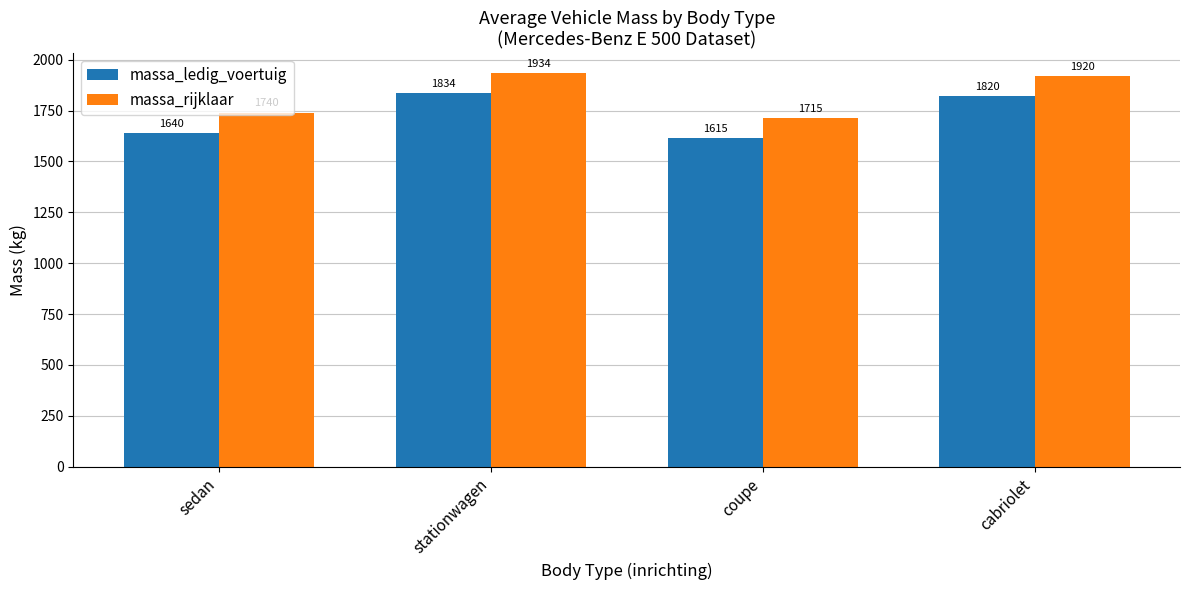

What is the difference between the massa_ledig_voertuig values at stationwagen and sedan?

194.3